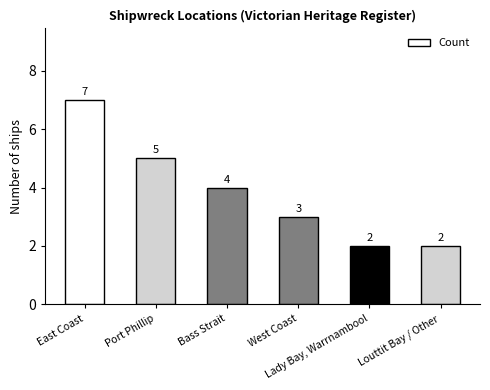

Reading left to right, what are all the values shown in this chart?

East Coast=7	Port Phillip=5	Bass Strait=4	West Coast=3	Lady Bay, Warrnambool=2	Louttit Bay / Other=2